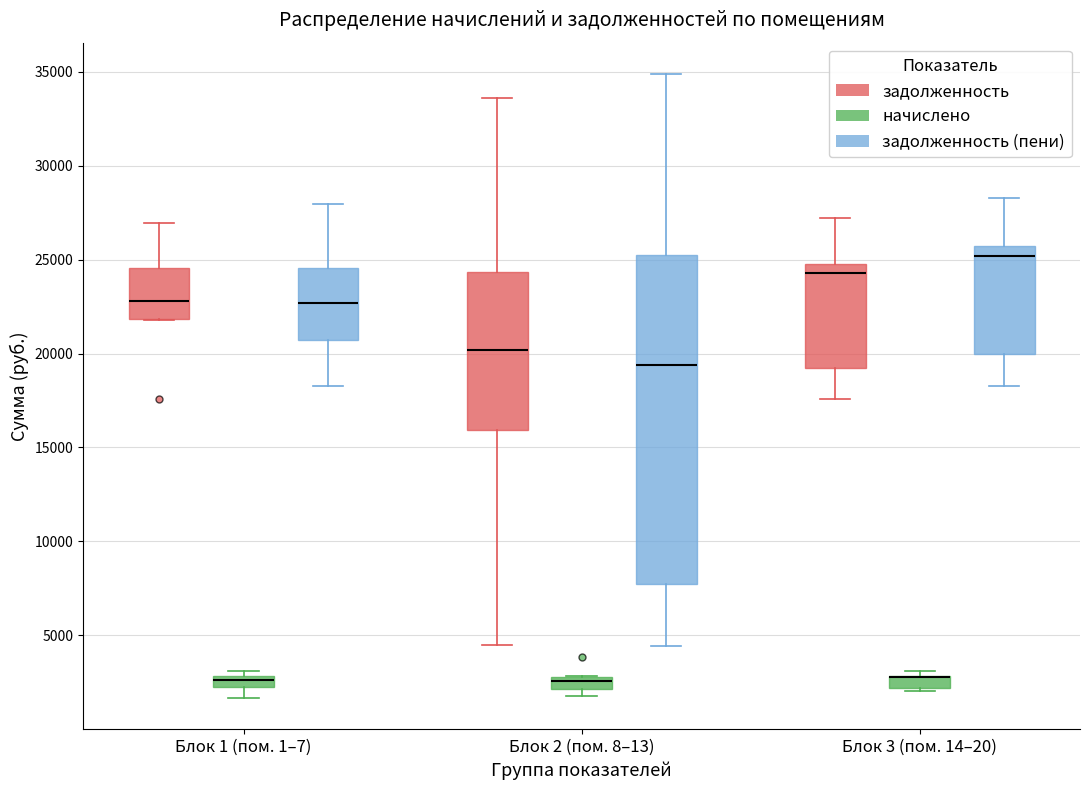

Comparing the boxes themselves (not the whiskers), which one is the tallest?

Блок 2 (пом. 8–13) (задолженность (пени))